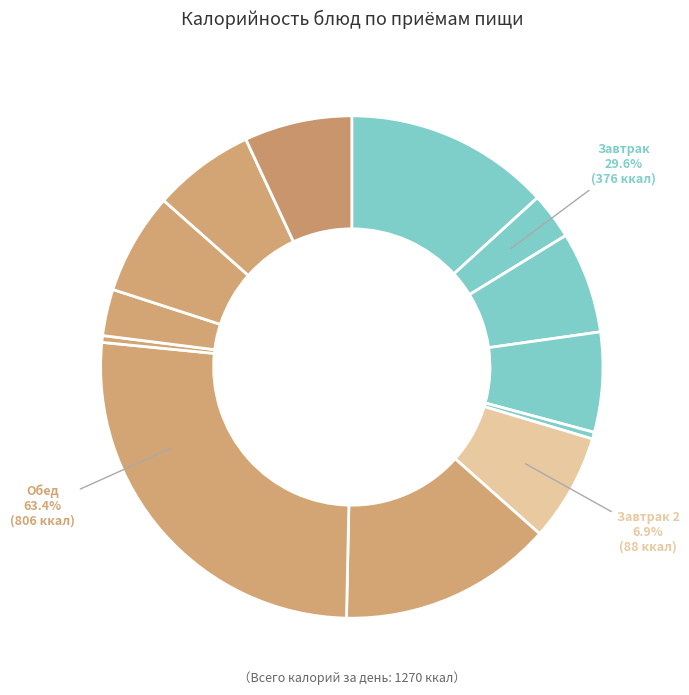

What percentage do Плов из мяса and Суп карт-ный с фрик-ми together represent?

40.0%